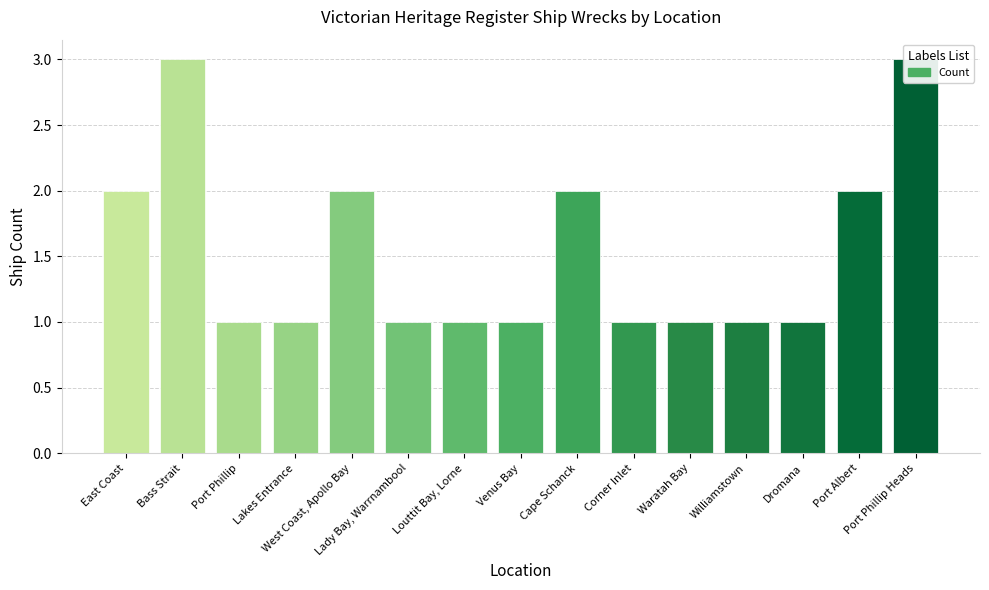

True or false: the data shows 2 at Lady Bay, Warrnambool.

False